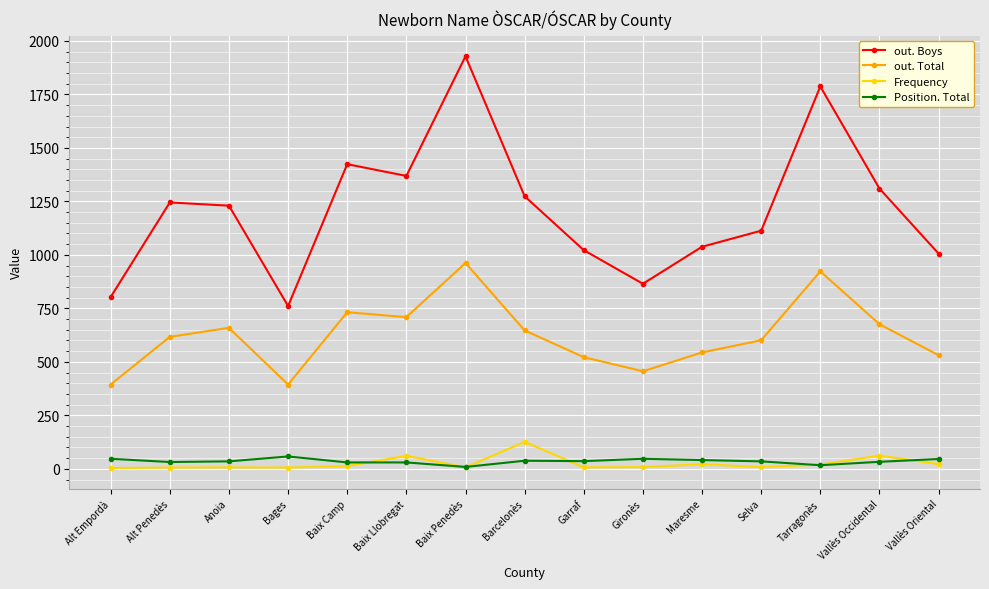

Which series has the widest spread of values?

out. Boys